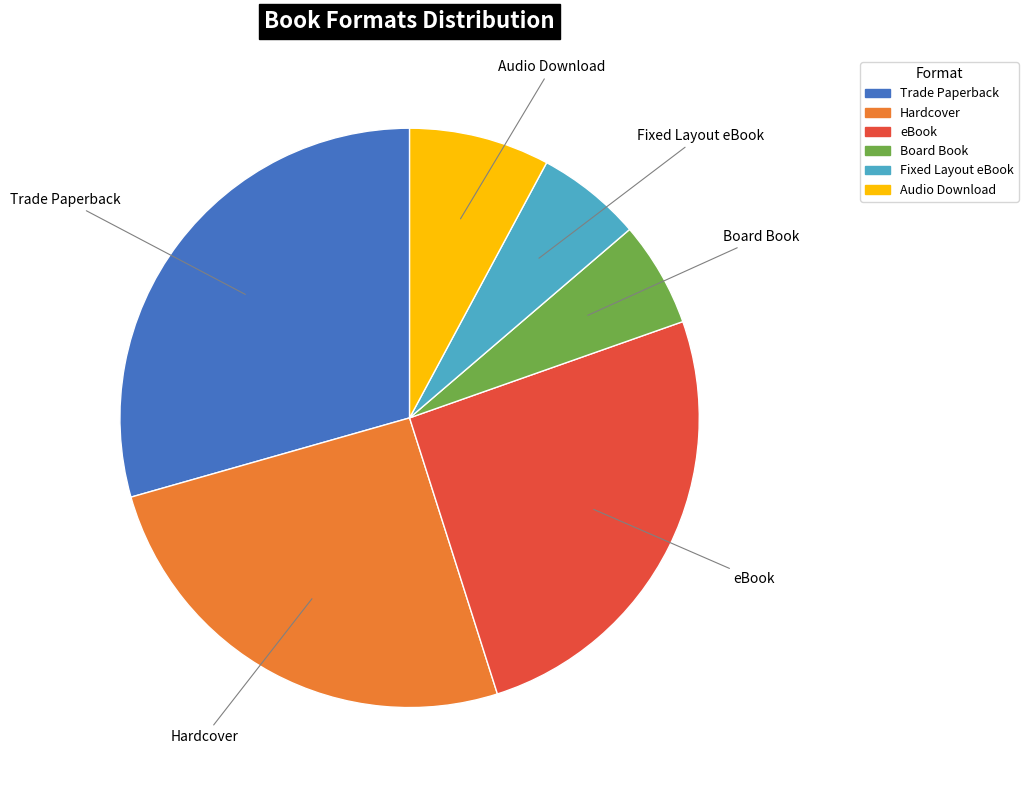

Which slice is the largest?

Trade Paperback